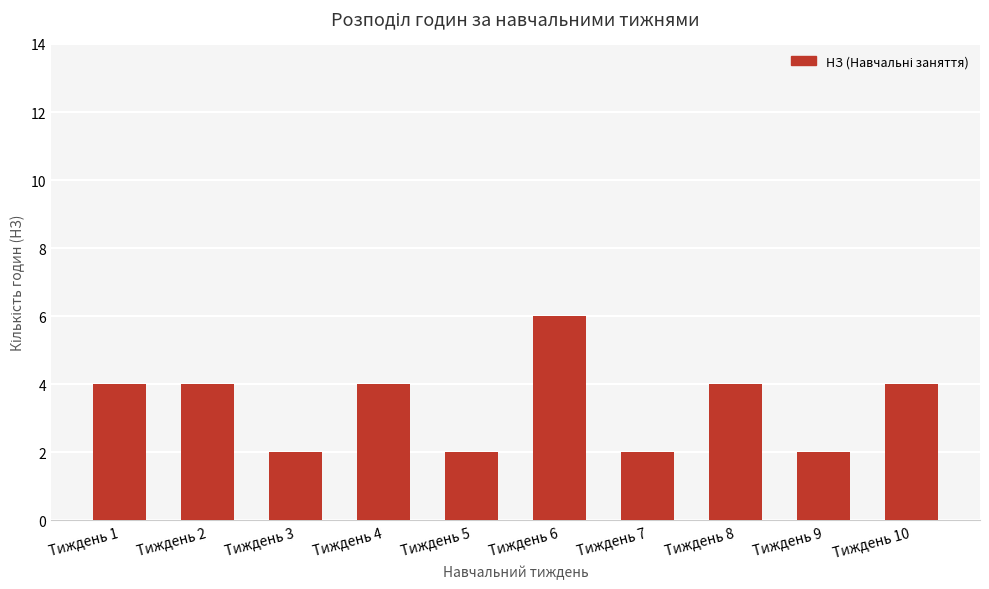

What is the difference between the second highest and minimum values?

2